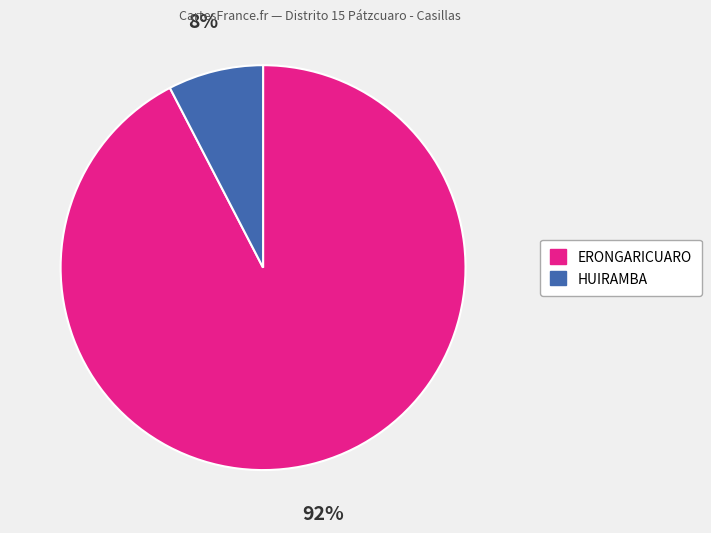

Which slice is the largest?

ERONGARICUARO